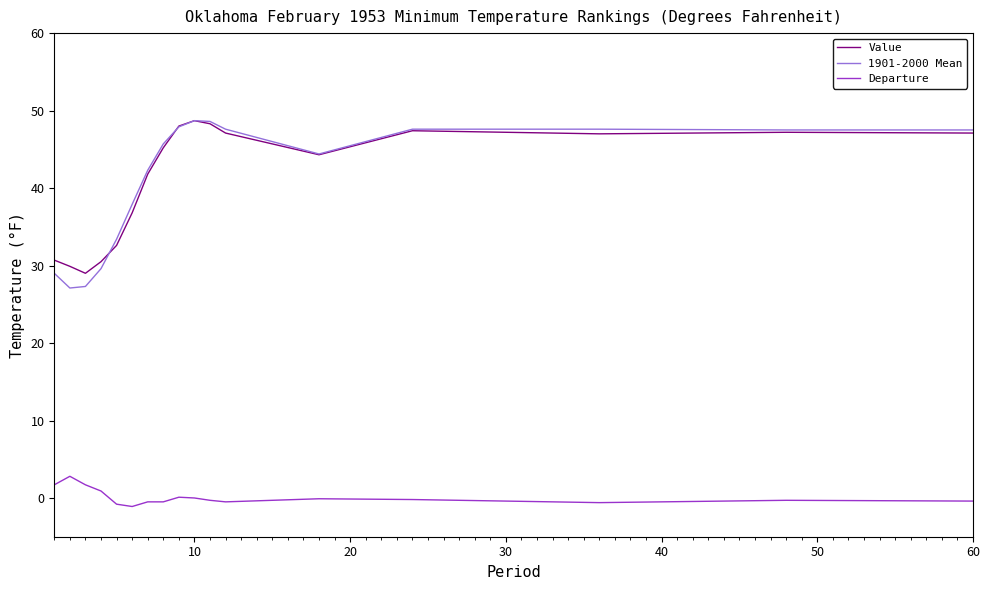

True or false: Departure and 1901-2000 Mean cross at least once.

False